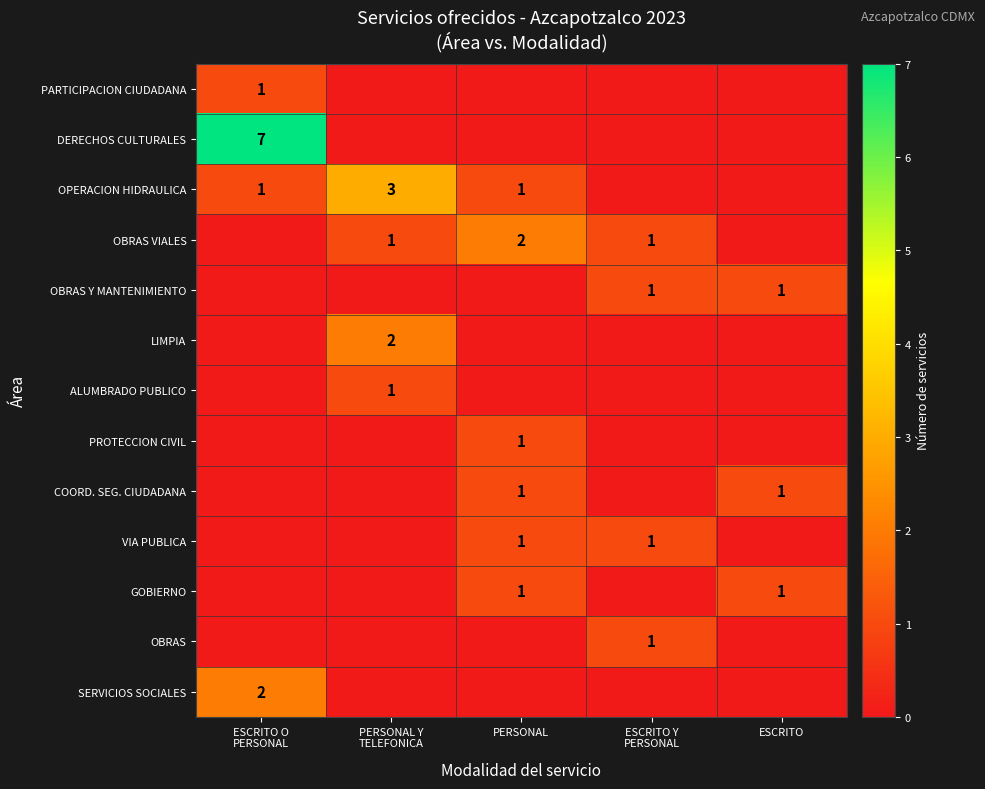

The value of OBRAS VIALES at PERSONAL is 2. True or false?

True